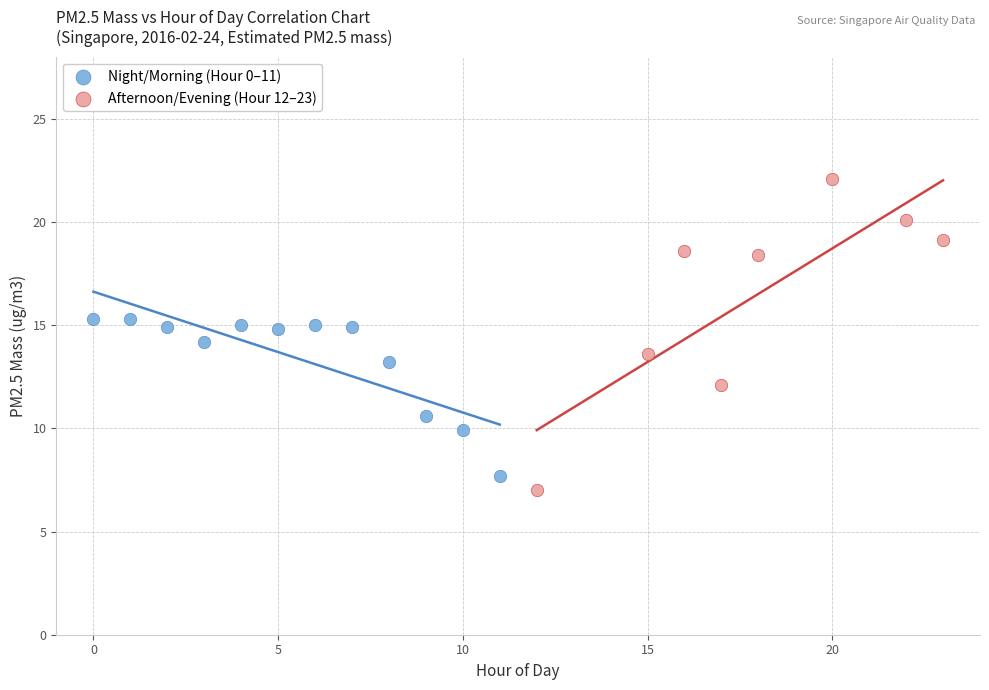

Which series has the widest spread of Y values?

Afternoon/Evening (Hour 12–23)